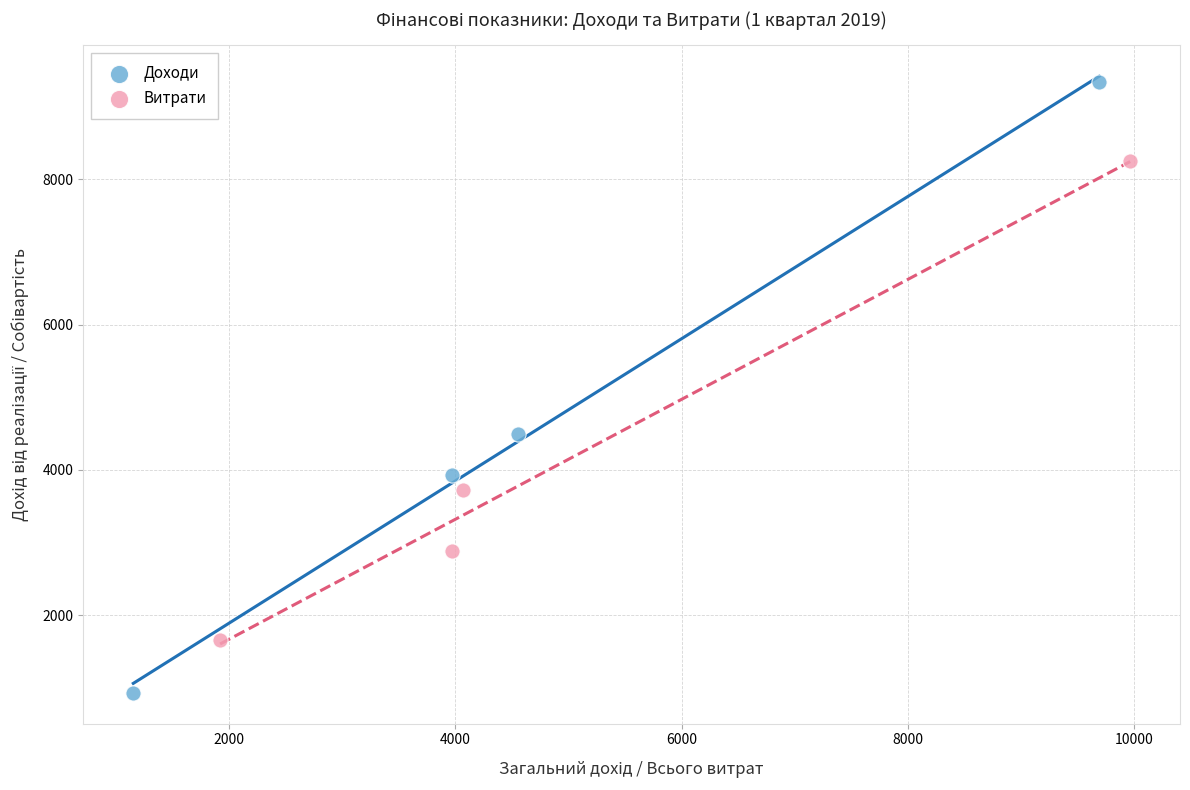

Which series reaches the minimum Y coordinate?

Доходи